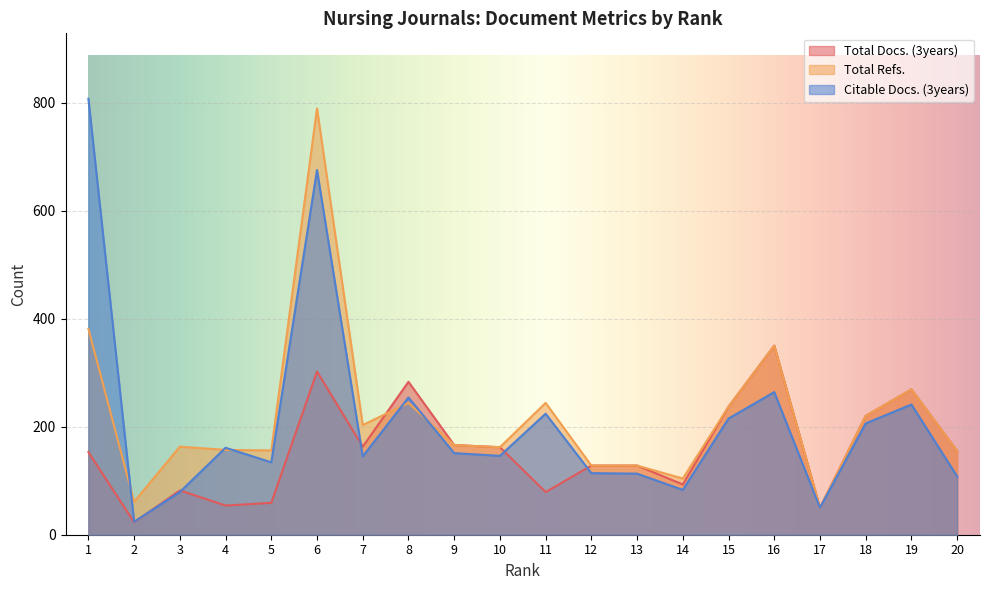

Which series has the widest spread of values?

Citable Docs. (3years)